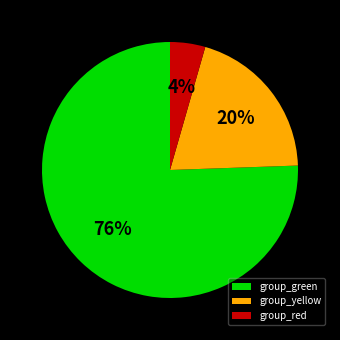

Which slice is the largest?

group_green